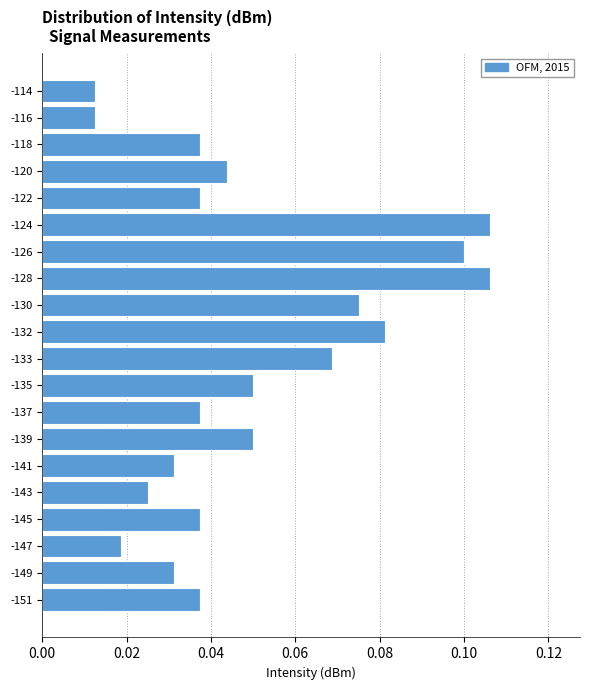

What is the change in value from -145 to -128?

+0.1